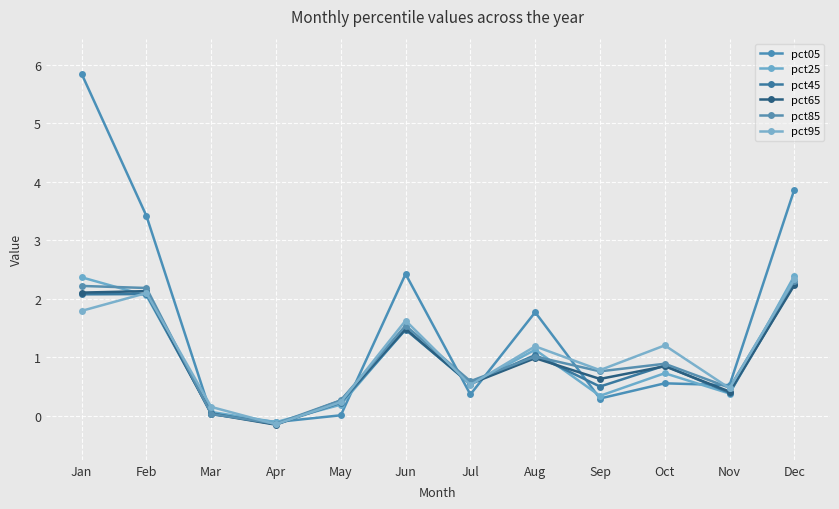

How many times do pct05 and pct85 cross each other?

8